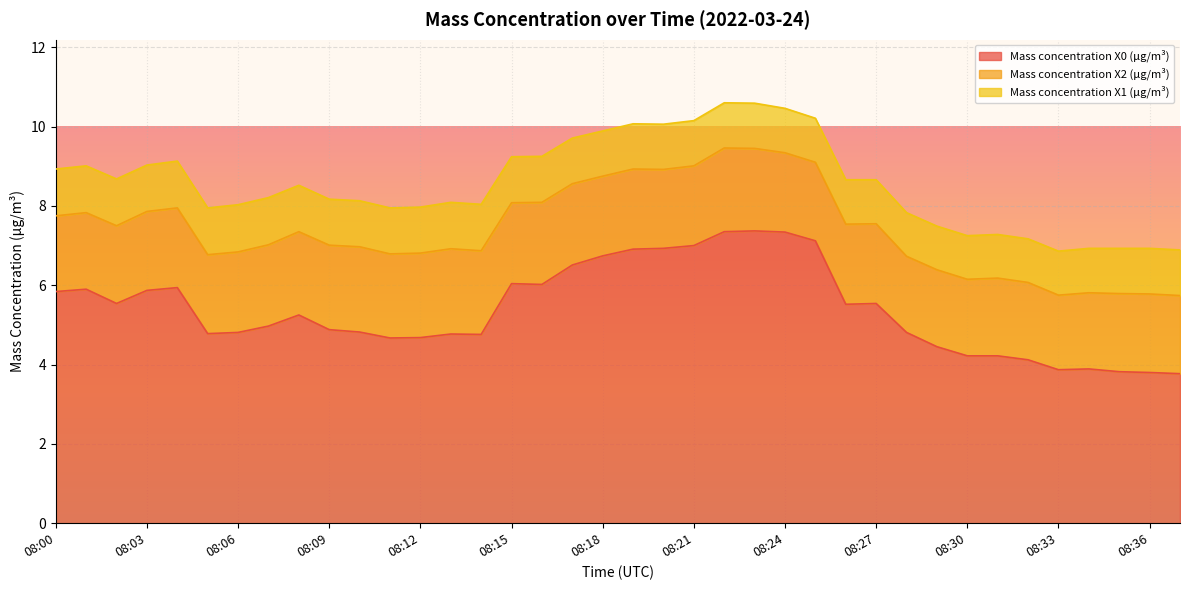

How many lines are shown in the chart?

3